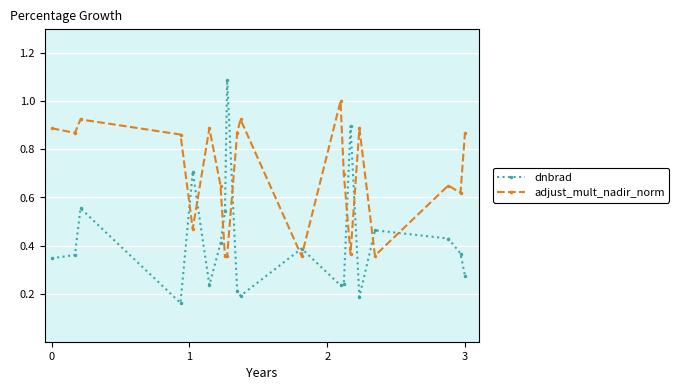

Which series has the widest spread of values?

dnbrad